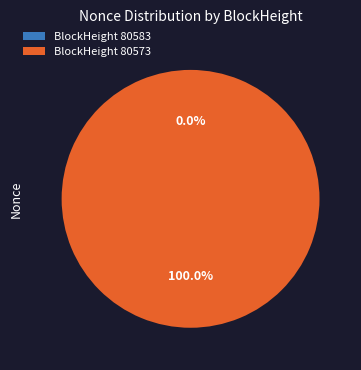

What is the change in value from 80583 to 80573?

+42829